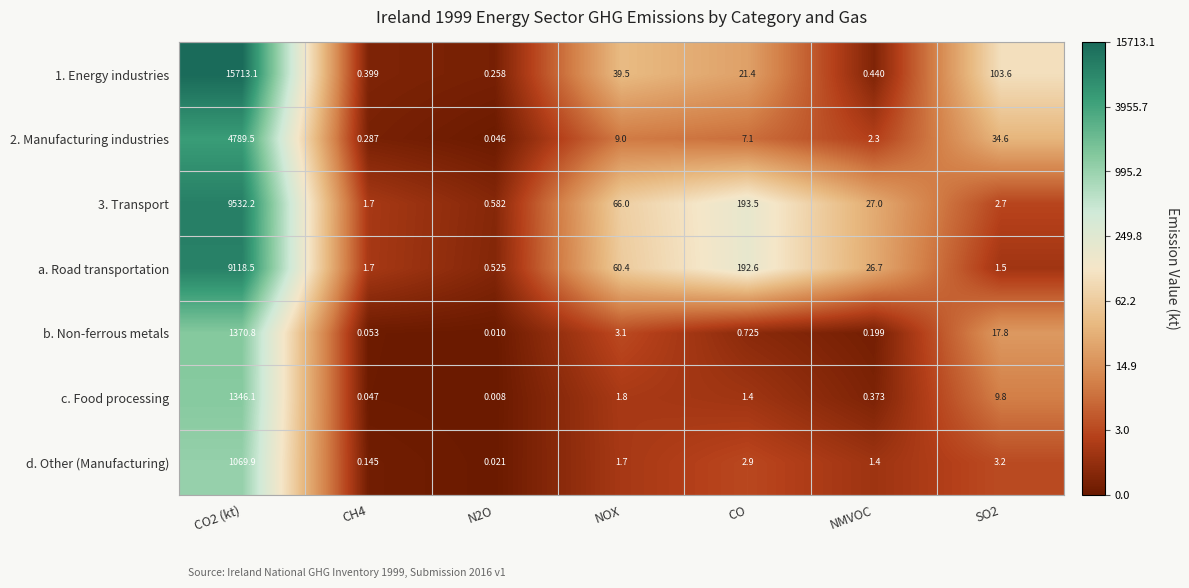

Count the number of categories in the chart.

7